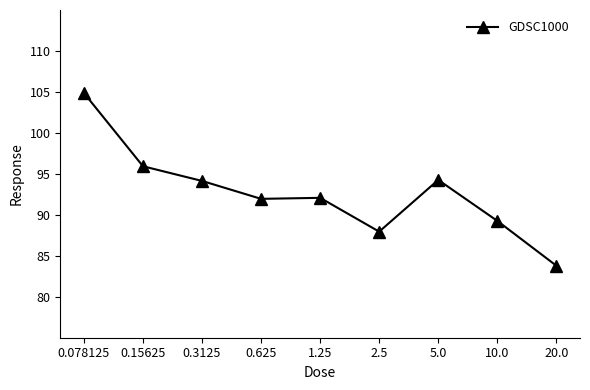

What is the label of the 9th point from the right?

0.078125